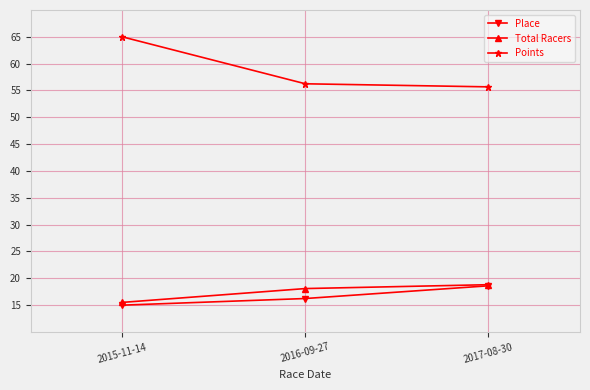

Where does the Place series first go above 16?

2016-09-27